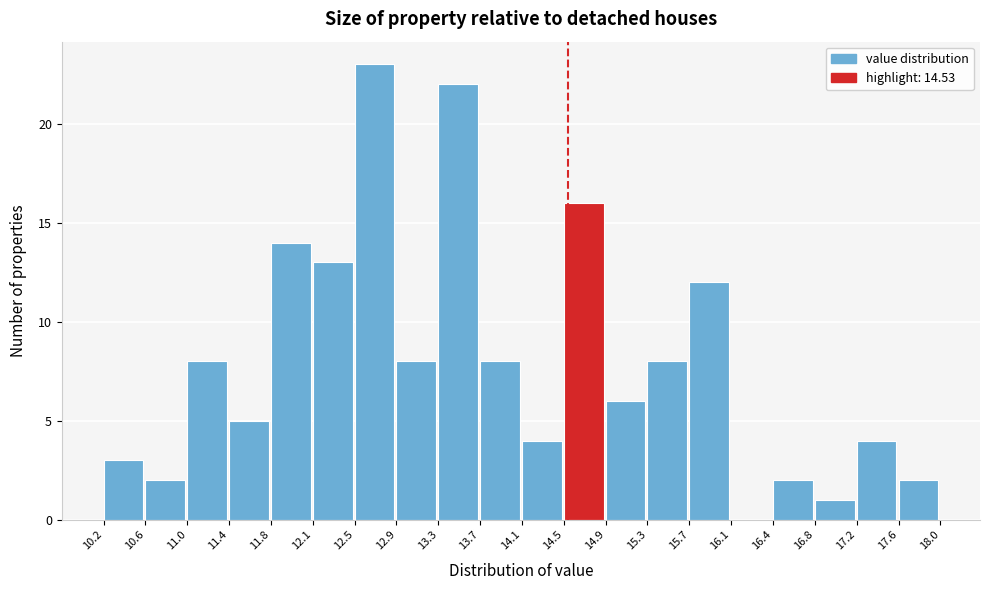

Reading left to right, transcribe this chart: for each bar, give the range it covers on the x-axis and its height. The values are not printed on the chart, so give them approximately, as read against the axis.

10.2 to 10.6: 3
10.6 to 11.0: 2
11.0 to 11.4: 8
11.4 to 11.8: 5
11.8 to 12.1: 14
12.1 to 12.5: 13
12.5 to 12.9: 23
12.9 to 13.3: 8
13.3 to 13.7: 22
13.7 to 14.1: 8
14.1 to 14.5: 4
14.5 to 14.9: 16
14.9 to 15.3: 6
15.3 to 15.7: 8
15.7 to 16.1: 12
16.1 to 16.4: 0
16.4 to 16.8: 2
16.8 to 17.2: 1
17.2 to 17.6: 4
17.6 to 18.0: 2